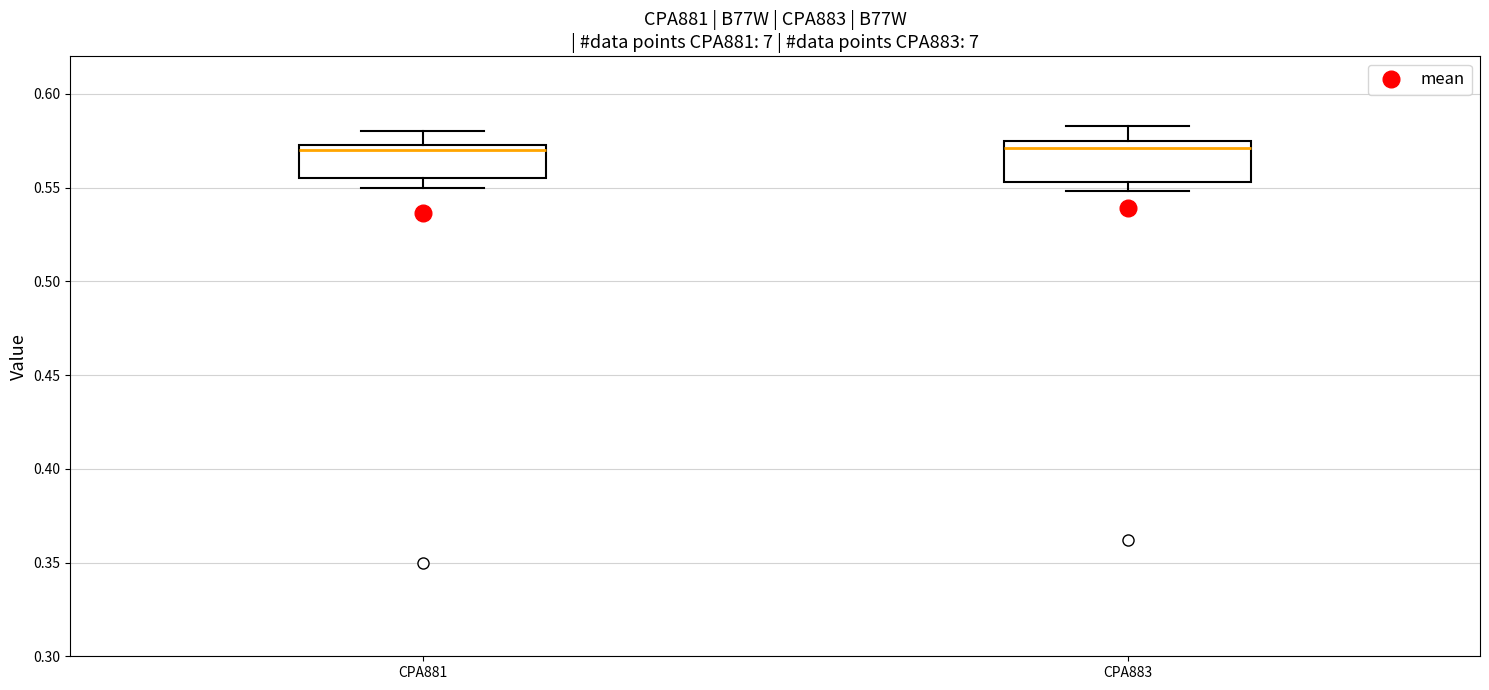

Where does the upper whisker of the box for CPA881 end on the y-axis? The values are not printed on the chart, so give them approximately, as read against the axis.

0.580